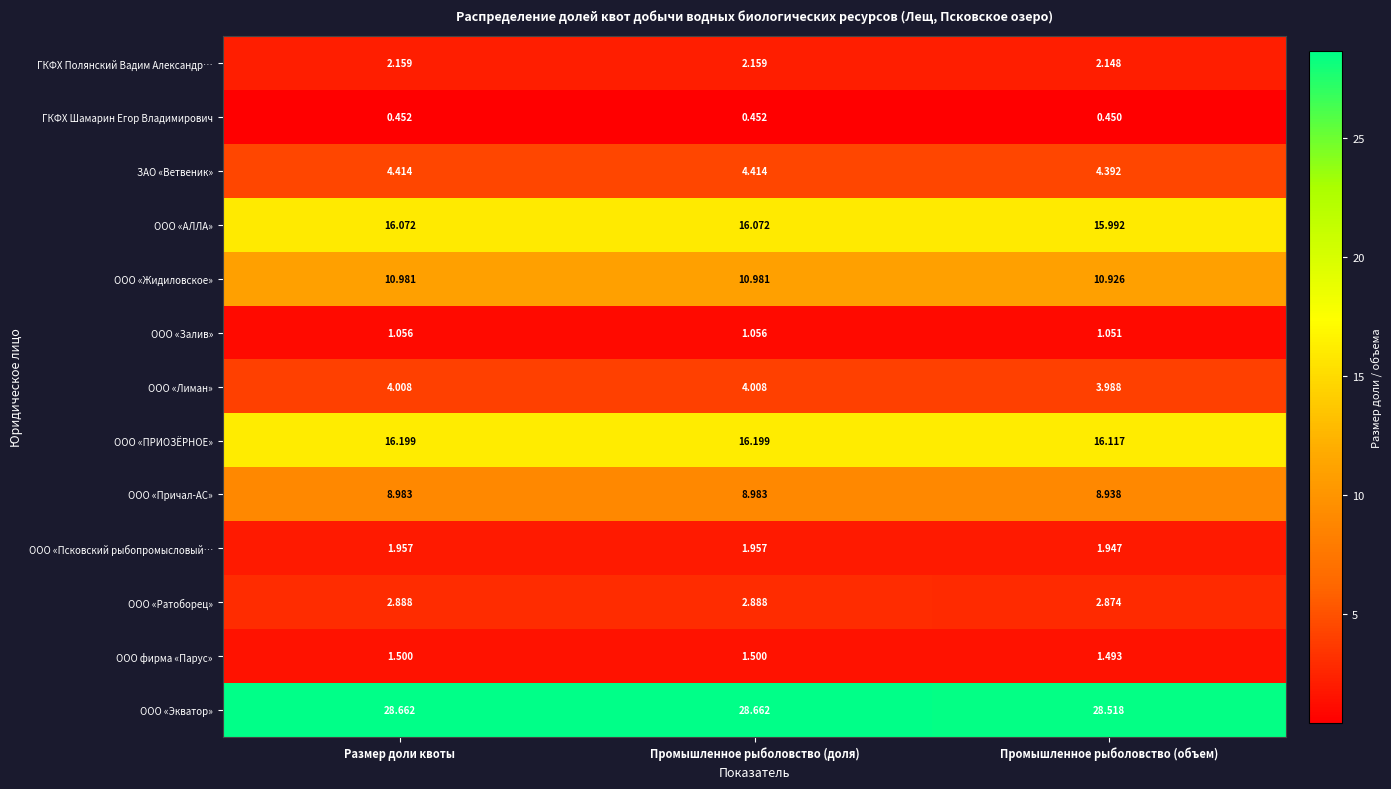

Which series changed the most between Размер доли квоты and Промышленное рыболовство (объем)?

ООО «Экватор»